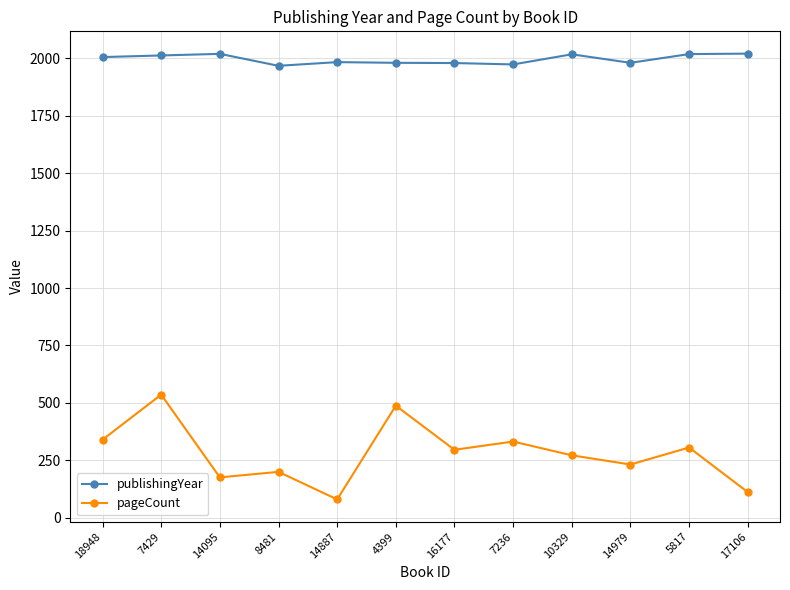

How many distinct data groups are displayed?

2